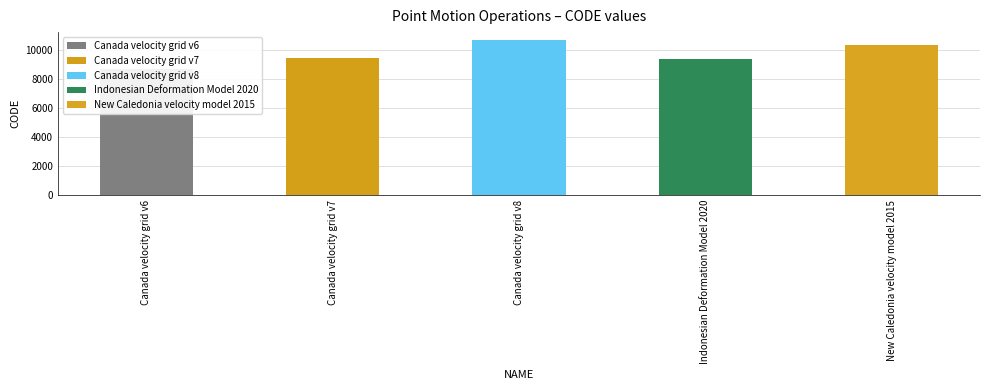

Reading right to left, transcribe all the data shown in this chart.

New Caledonia velocity model 2015=10323	Indonesian Deformation Model 2020=9375	Canada velocity grid v8=10707	Canada velocity grid v7=9483	Canada velocity grid v6=8676